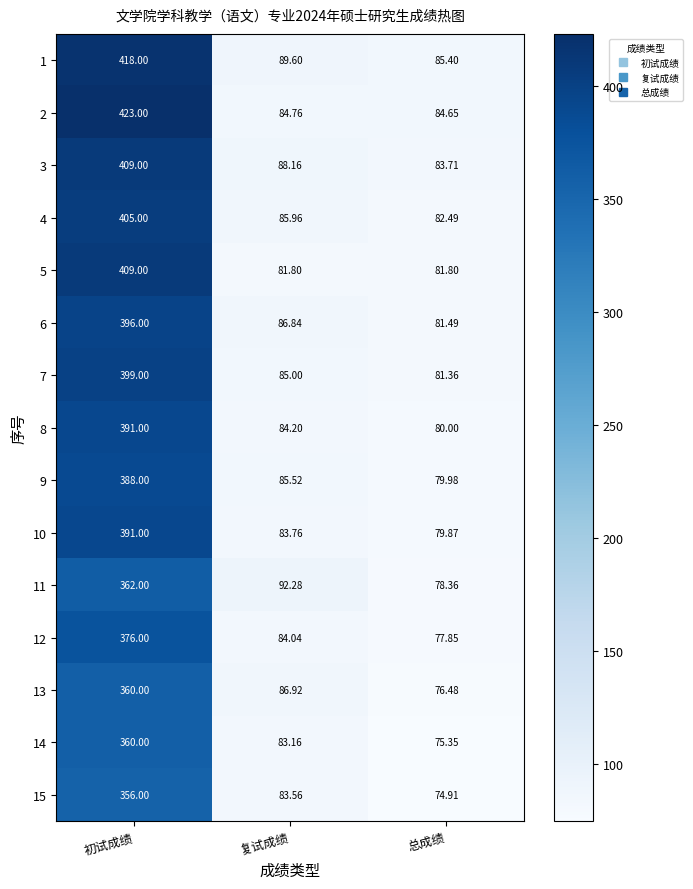

List the labels in order of 14 value, smallest first.

总成绩, 复试成绩, 初试成绩